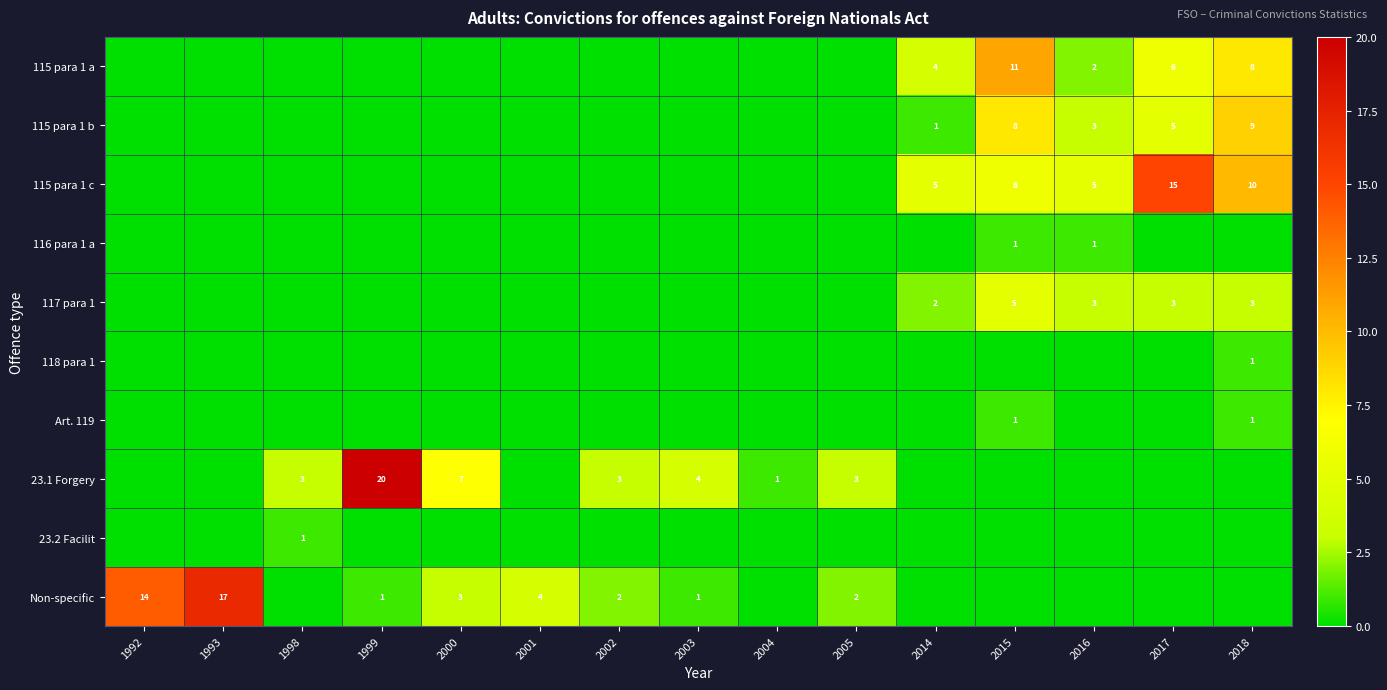

Which category has the highest value across all series?

1999